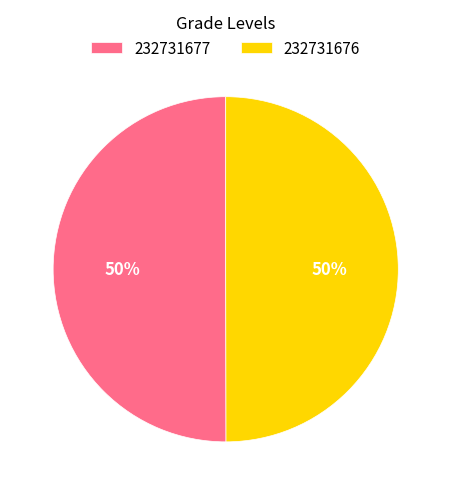

How many segments does this pie chart have?

2